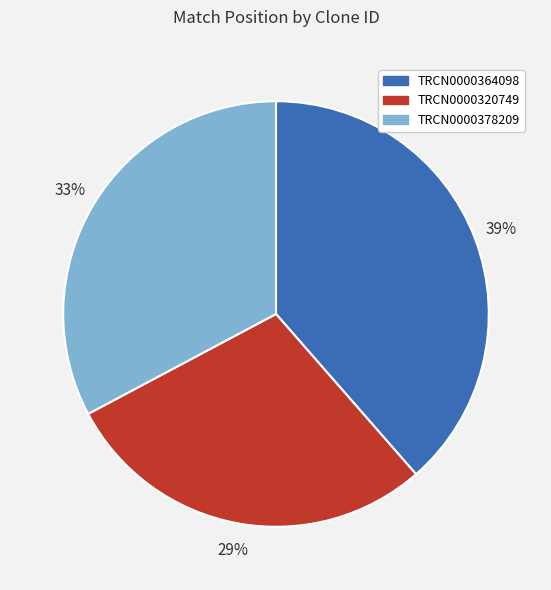

To the nearest percent, what portion does TRCN0000364098 represent?

39%